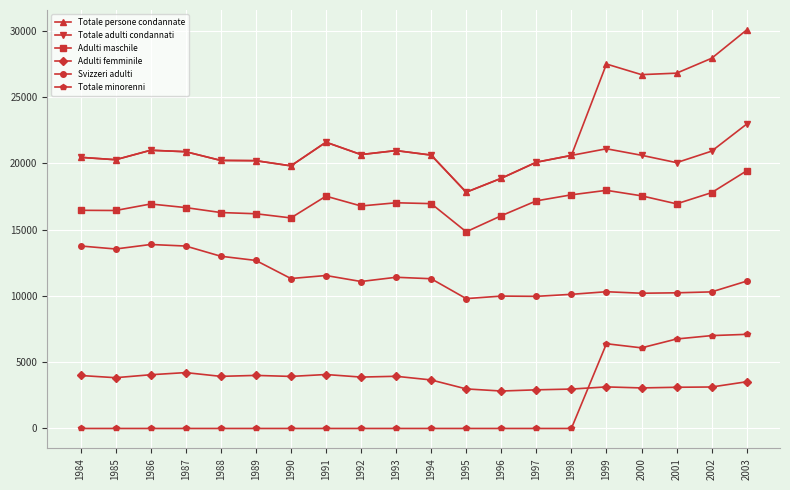

How many data points does each series have?

20